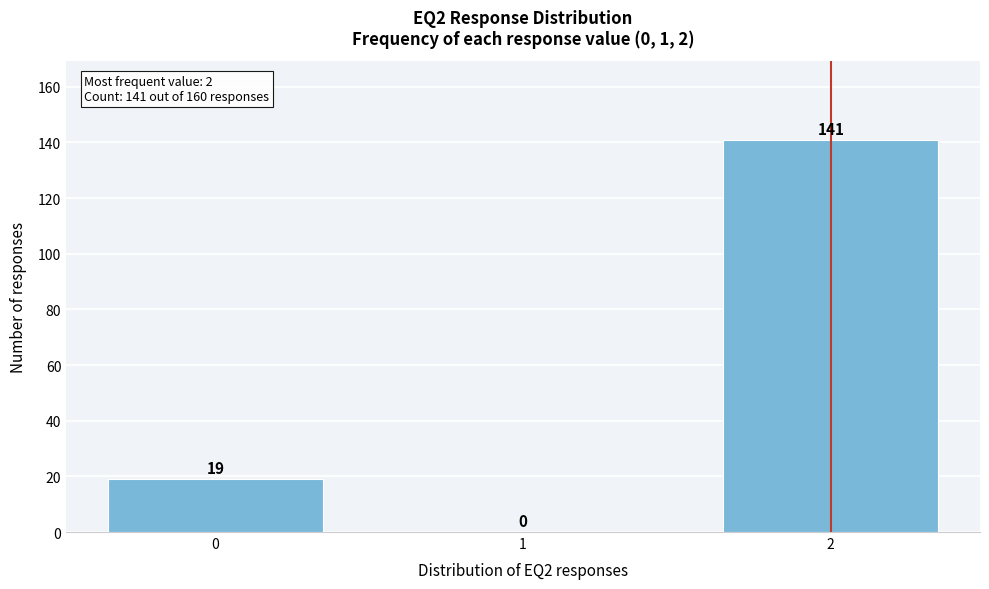

Reading left to right, extract all data points from this chart.

0=19	1=0	2=141